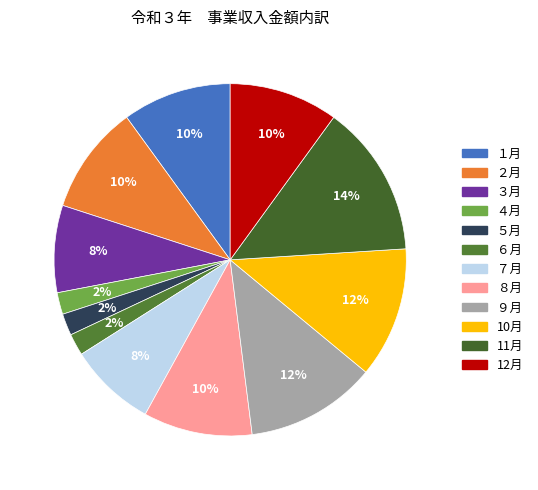

What percentage is the ５月 slice, to the nearest percent?

2%